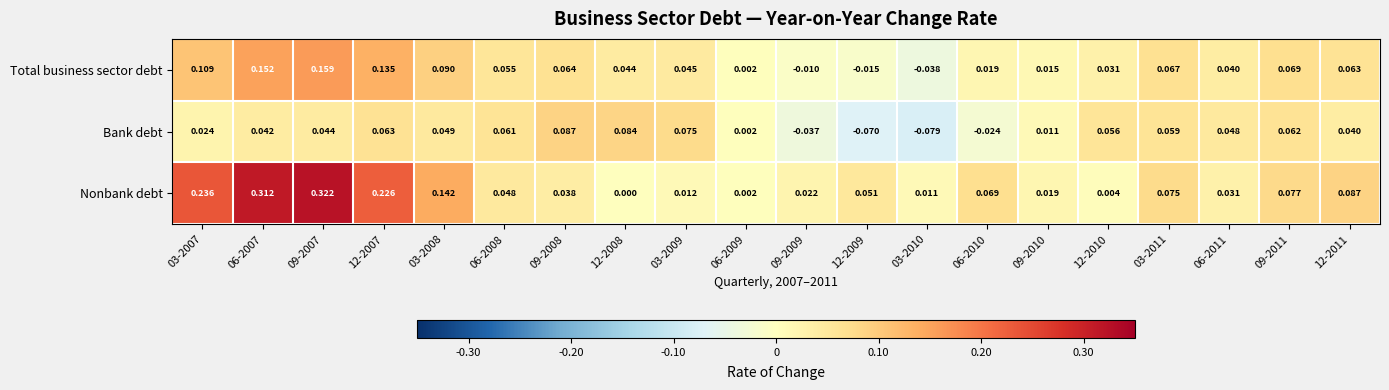

Rank the series by their maximum value, from highest to lowest.

Nonbank debt, Total business sector debt, Bank debt